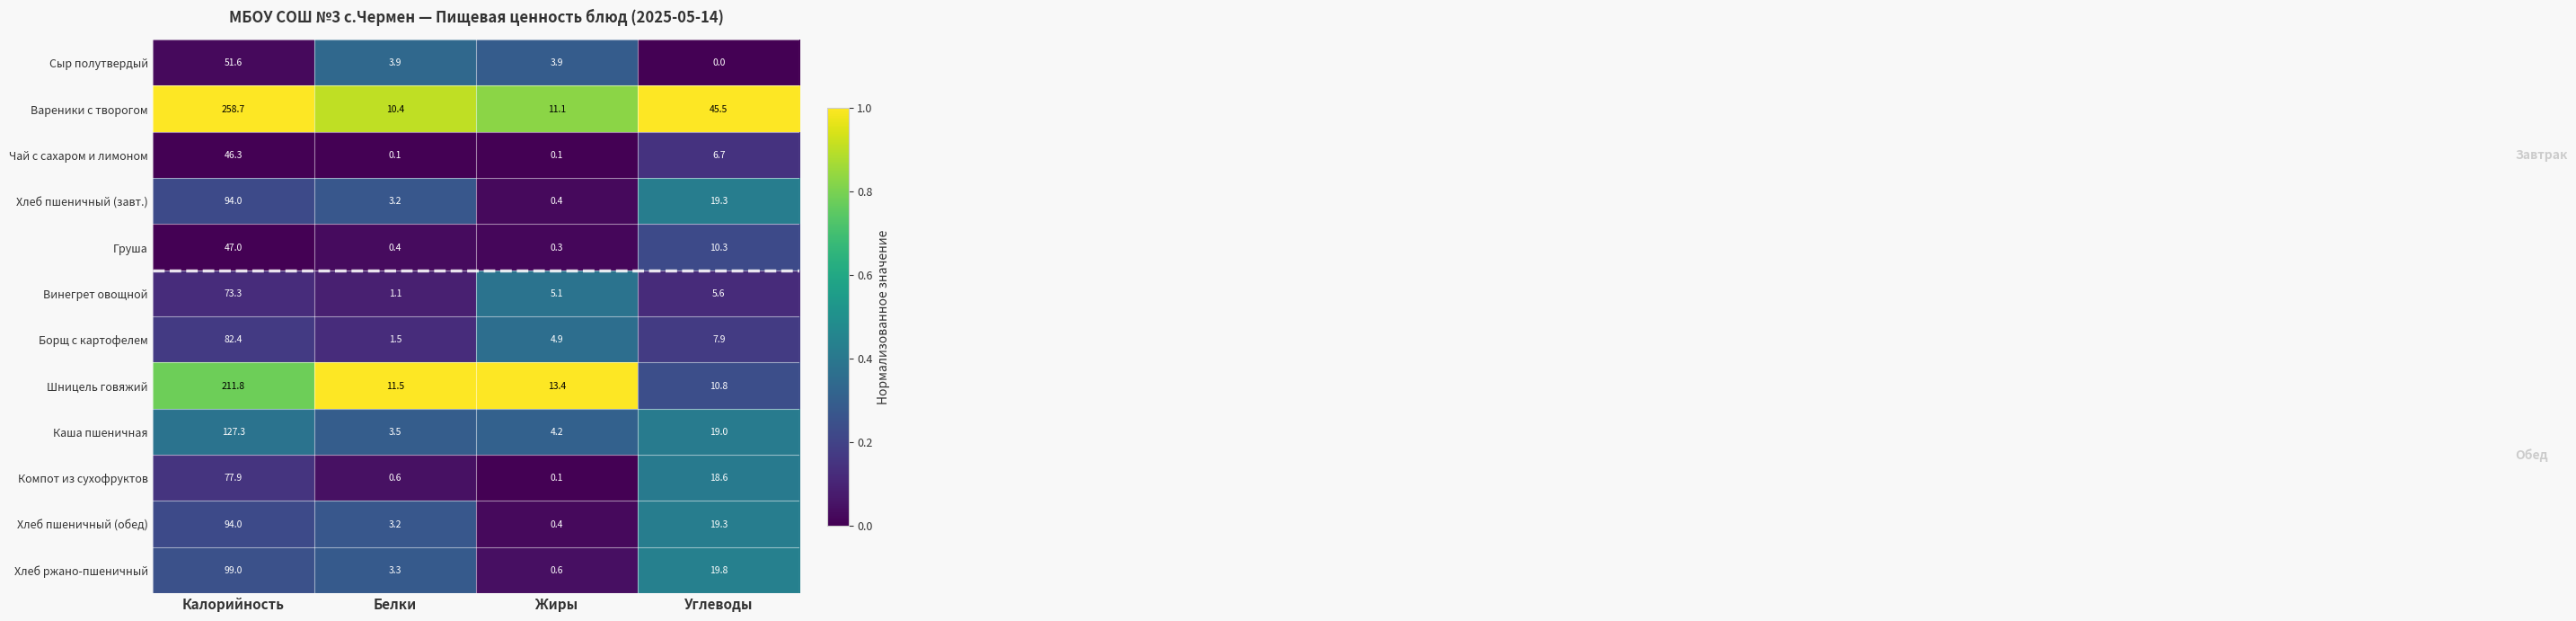

At which category is the sum across all series the highest?

Калорийность